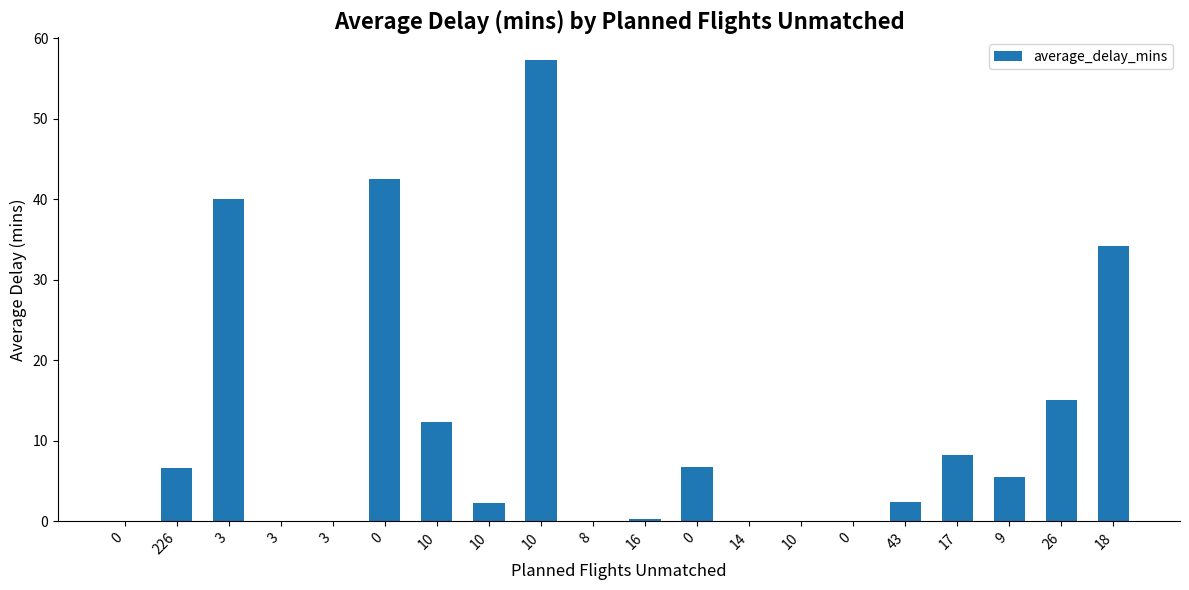

What is the approximate value at 9?

5.6